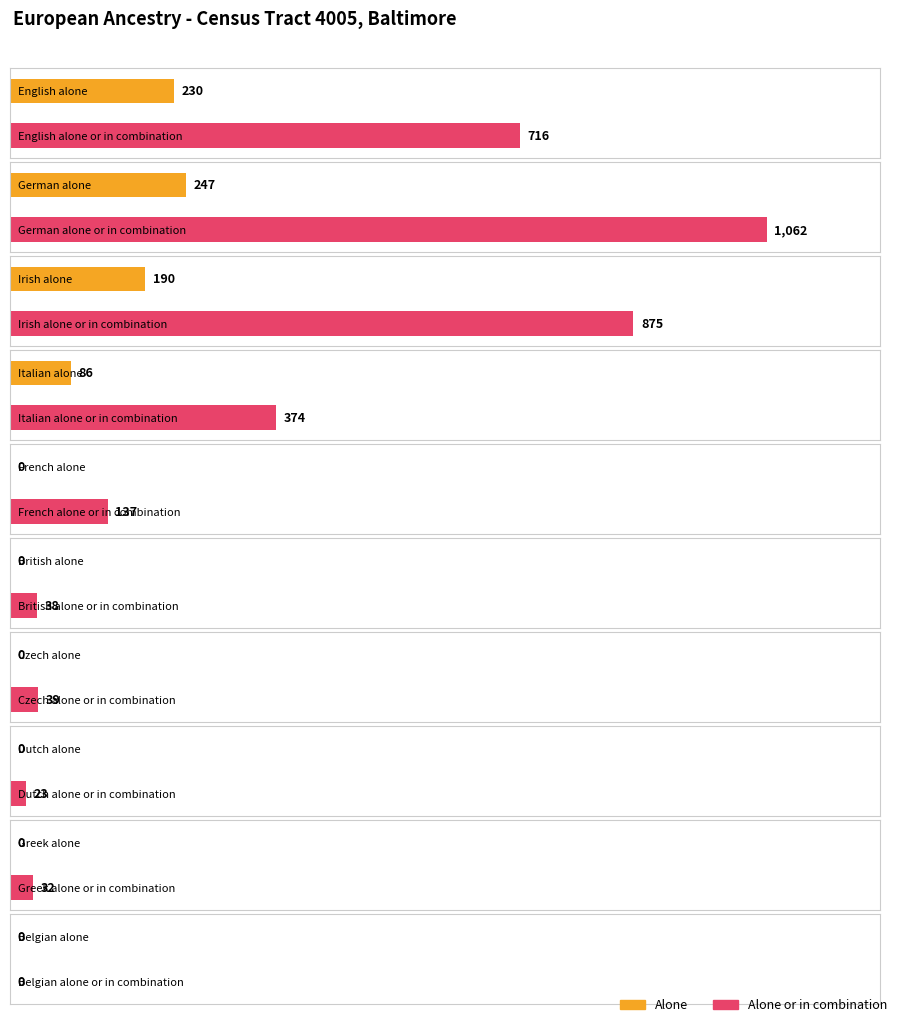

True or false: alone_or_combination has a value of 591 at Italian.

False